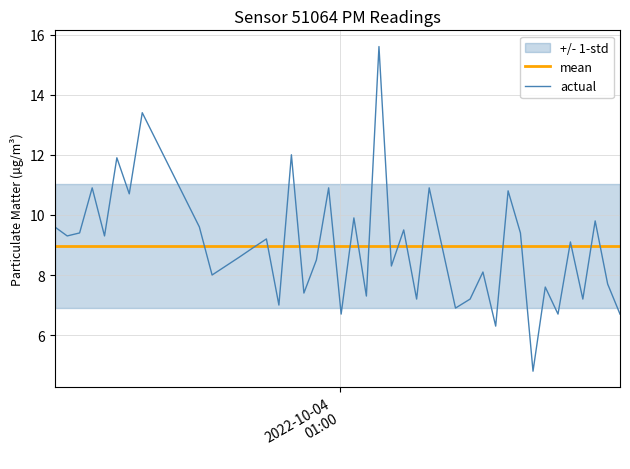

What is the lowest value of the actual series?

4.8